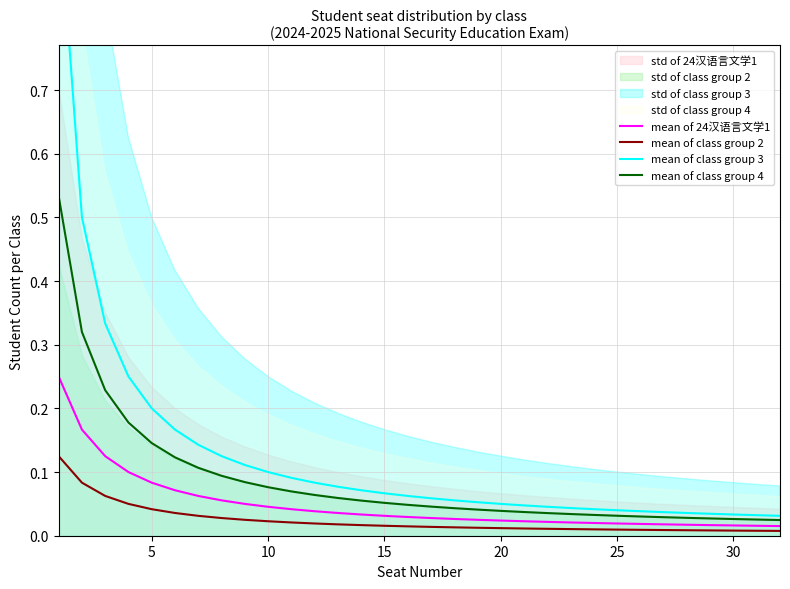

True or false: mean of class group 4 and mean of class group 2 cross at least once.

False